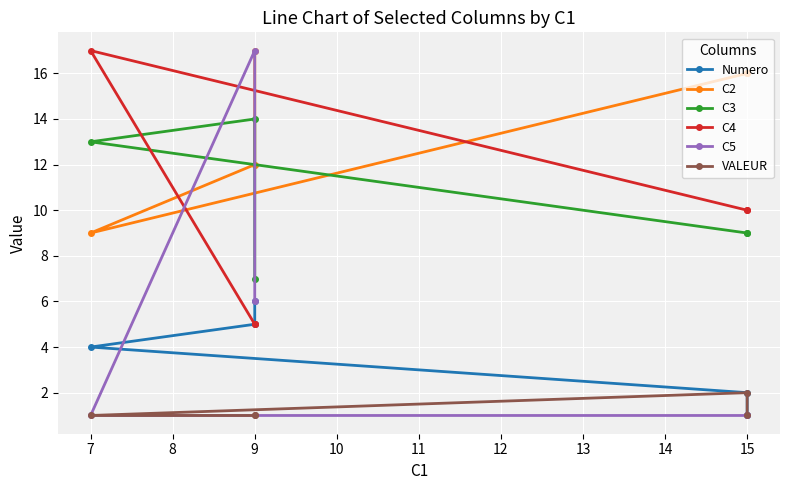

What is the difference between the maximum and minimum values in the C5 series?

16